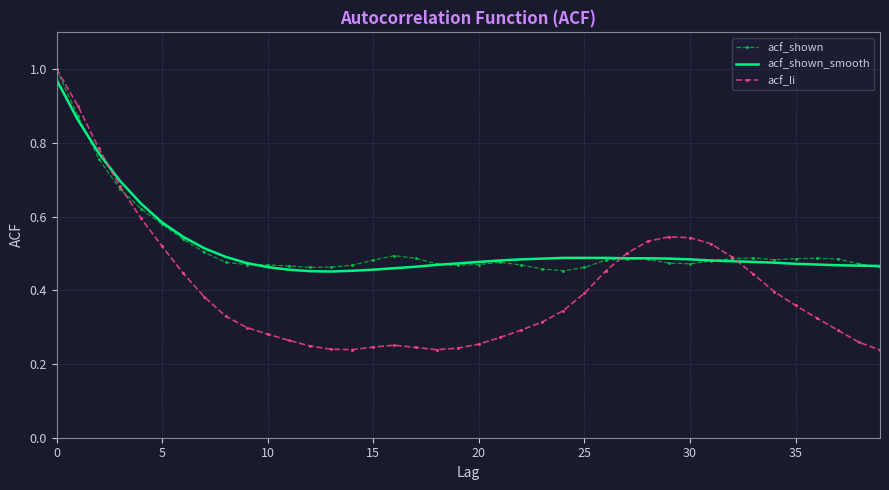

Count the acf_shown values in the range 0 to 1.

40